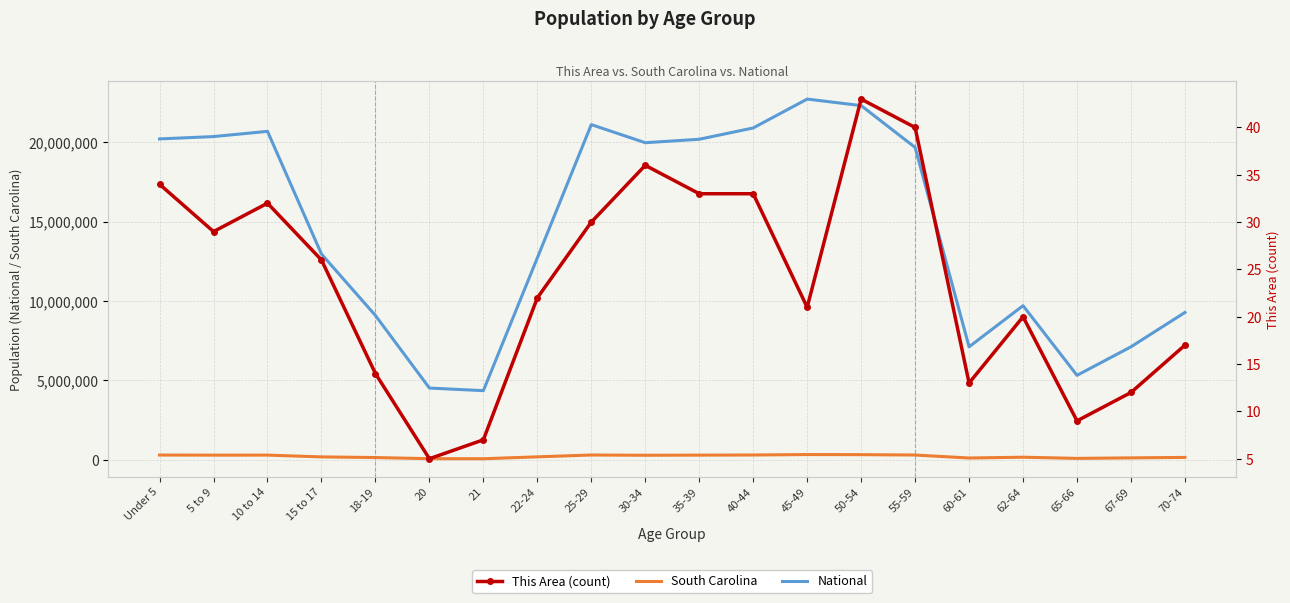

The value of National at 45-49 is 22708591. True or false?

True